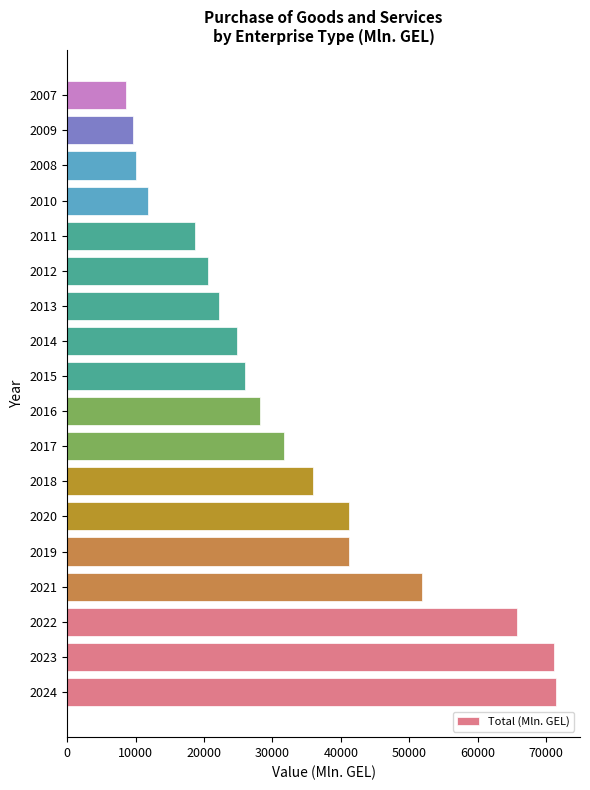

Where is the data nearest to the value 39999?

2020